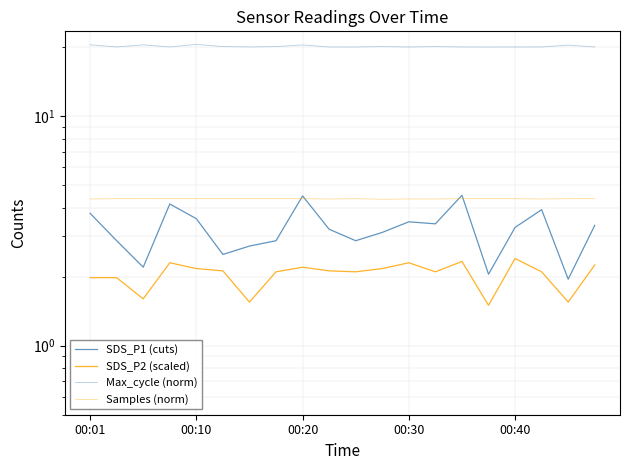

Which series has the largest total across all categories?

Max_cycle (norm)